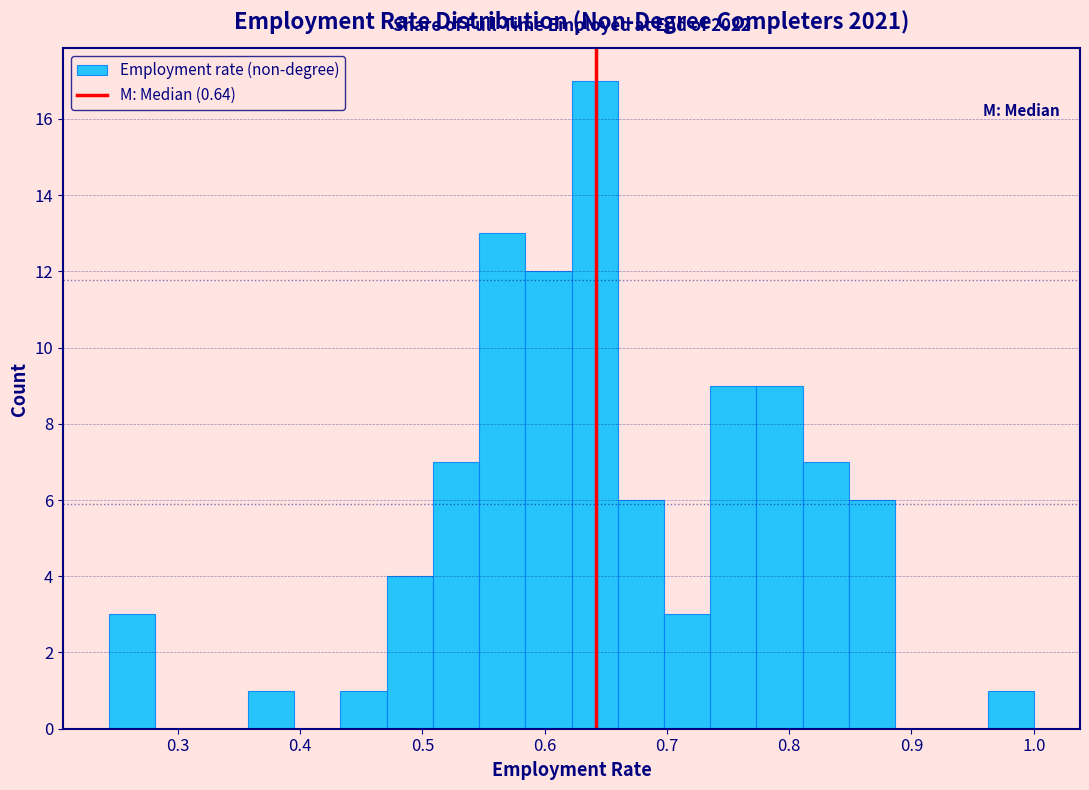

Around what value on the x-axis is the tallest bar? Give the approximate position of its centre, as read against the axis.

0.64